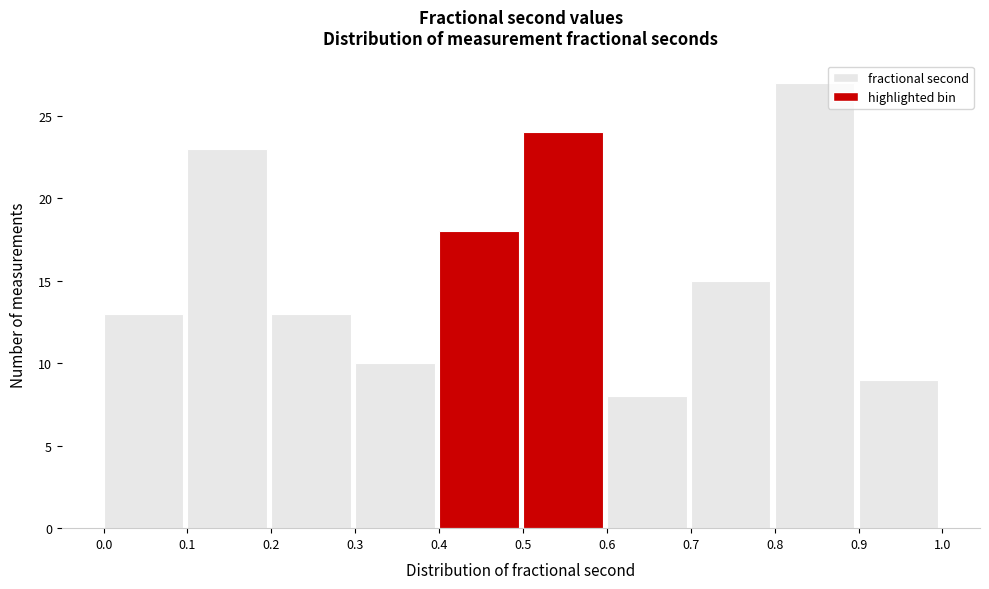

How tall is the bar that spans 0.2 to 0.3 on the x-axis? The values are not printed on the chart, so give them approximately, as read against the axis.

13